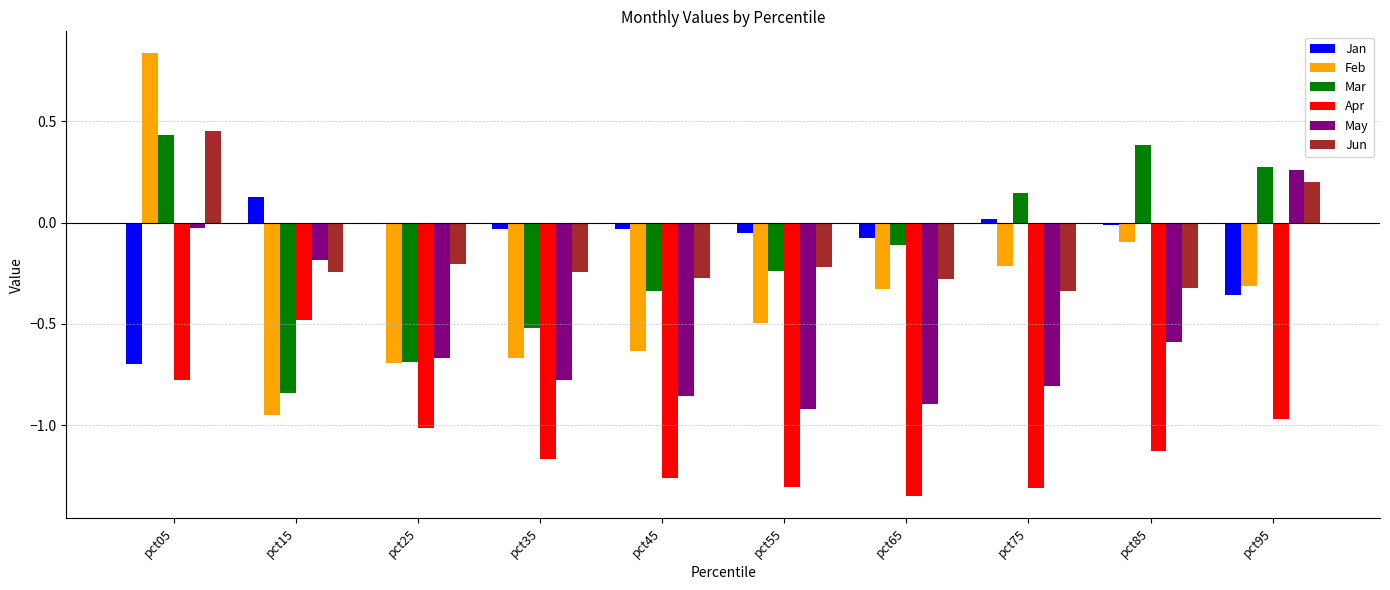

What is the sum of all May values?

-5.5